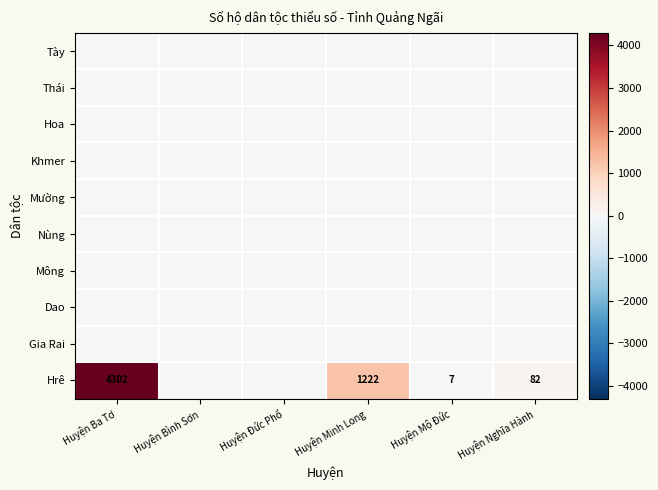

True or false: Hrê has a value of 82 at Huyện Nghĩa Hành.

True